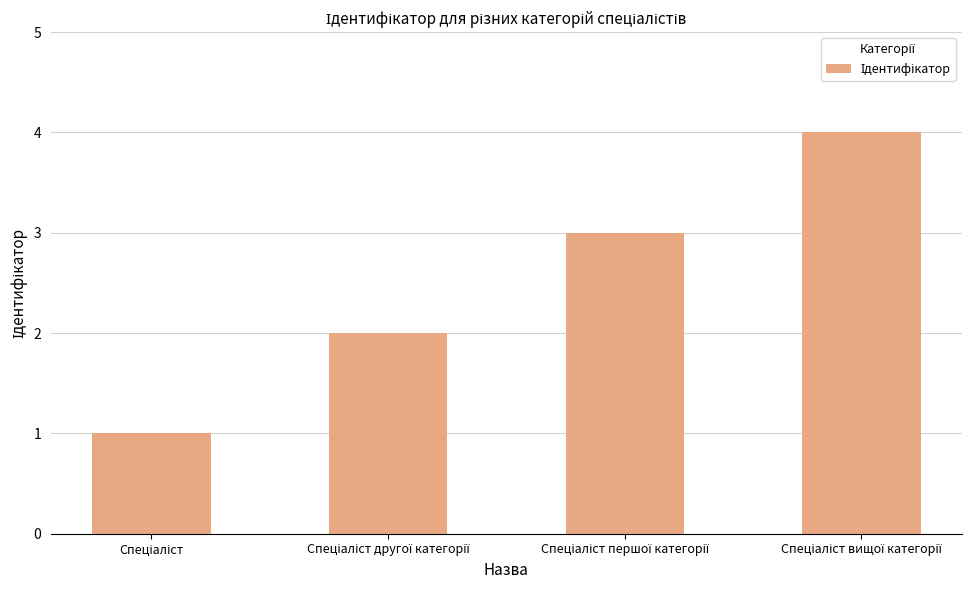

What is the difference between the maximum and second lowest values?

2